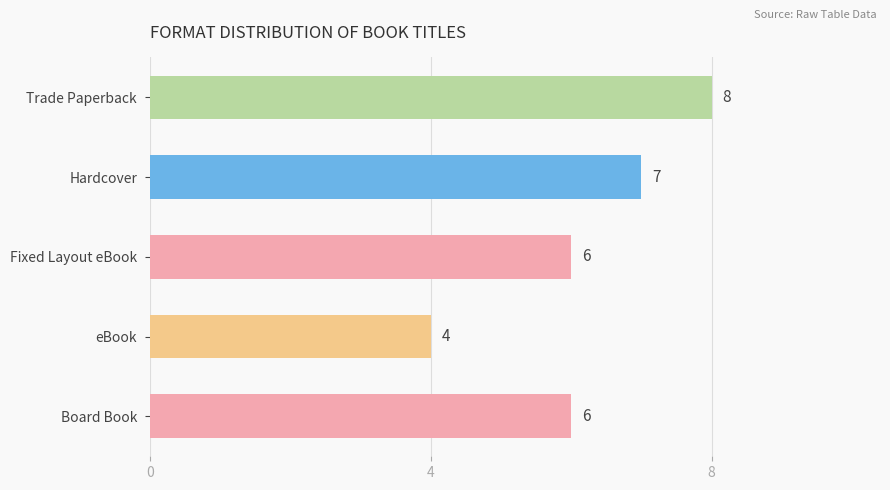

The value at Fixed Layout eBook is 6. True or false?

True